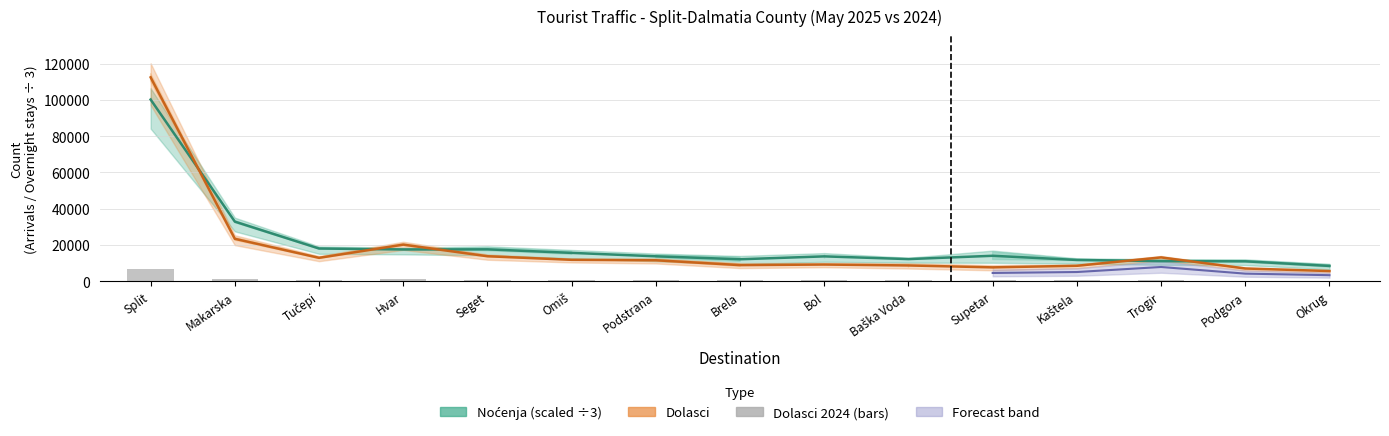

Reading right to left, list all the values displayed in this chart.

Okrug=355.2	Podgora=413.2	Trogir=783.7	Kaštela=495.7	Supetar=511.7	Baška Voda=482.0	Bol=581.9	Brela=498.2	Podstrana=672.4	Omiš=710.1	Seget=812.2	Hvar=1181.6	Tučepi=757.9	Makarska=1361.8	Split=6625.2